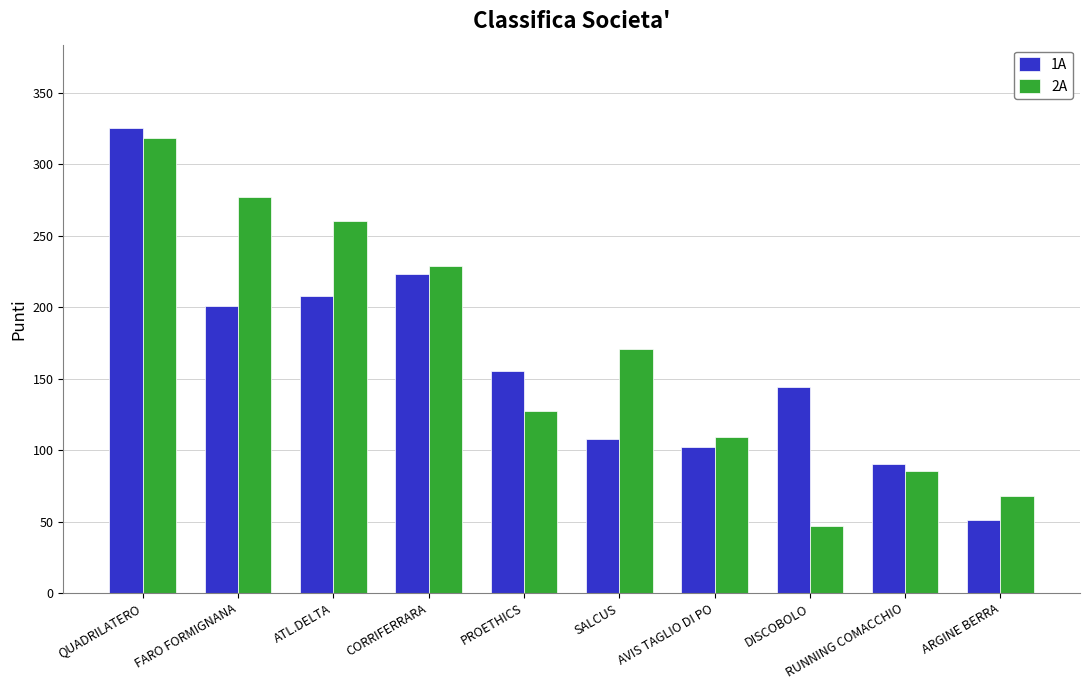

Rank the series at DISCOBOLO from lowest to highest value.

2A, 1A